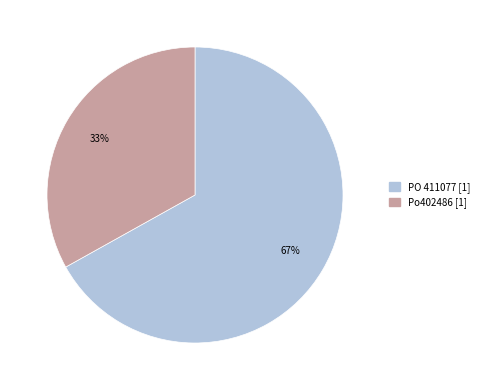

Which slice is the largest?

PO 411077